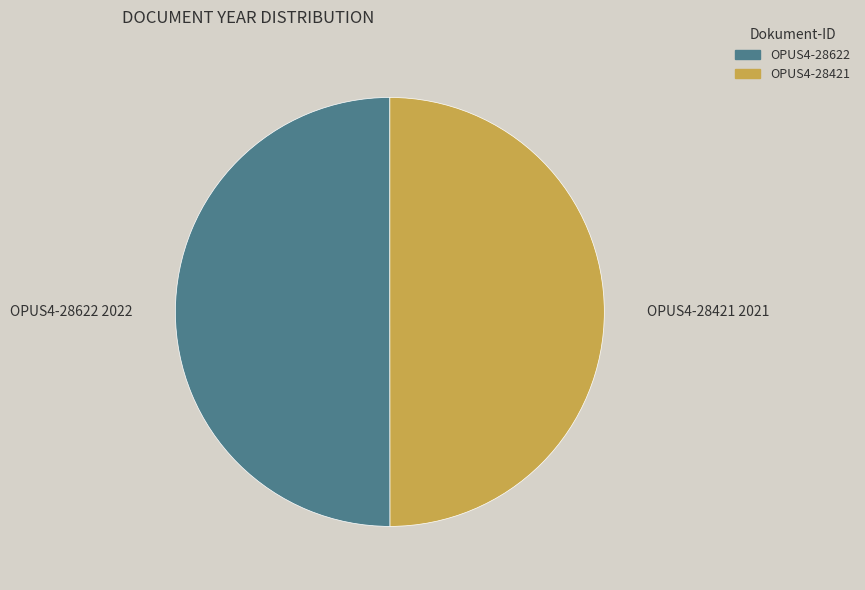

The OPUS4-28421 slice represents 60% of the pie. True or false?

False